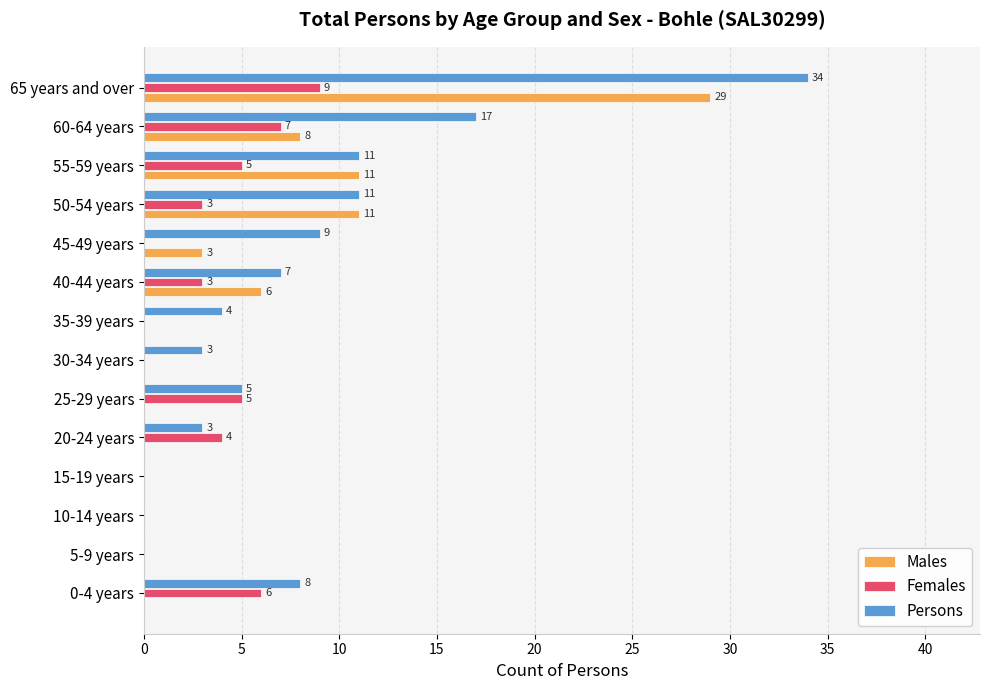

What are all the series names shown in the legend?

Males, Females, Persons